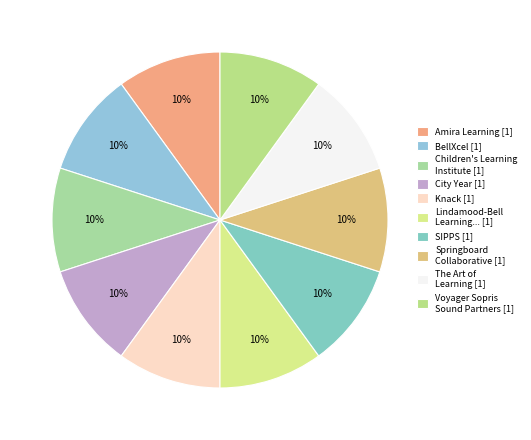

How many segments does this pie chart have?

10